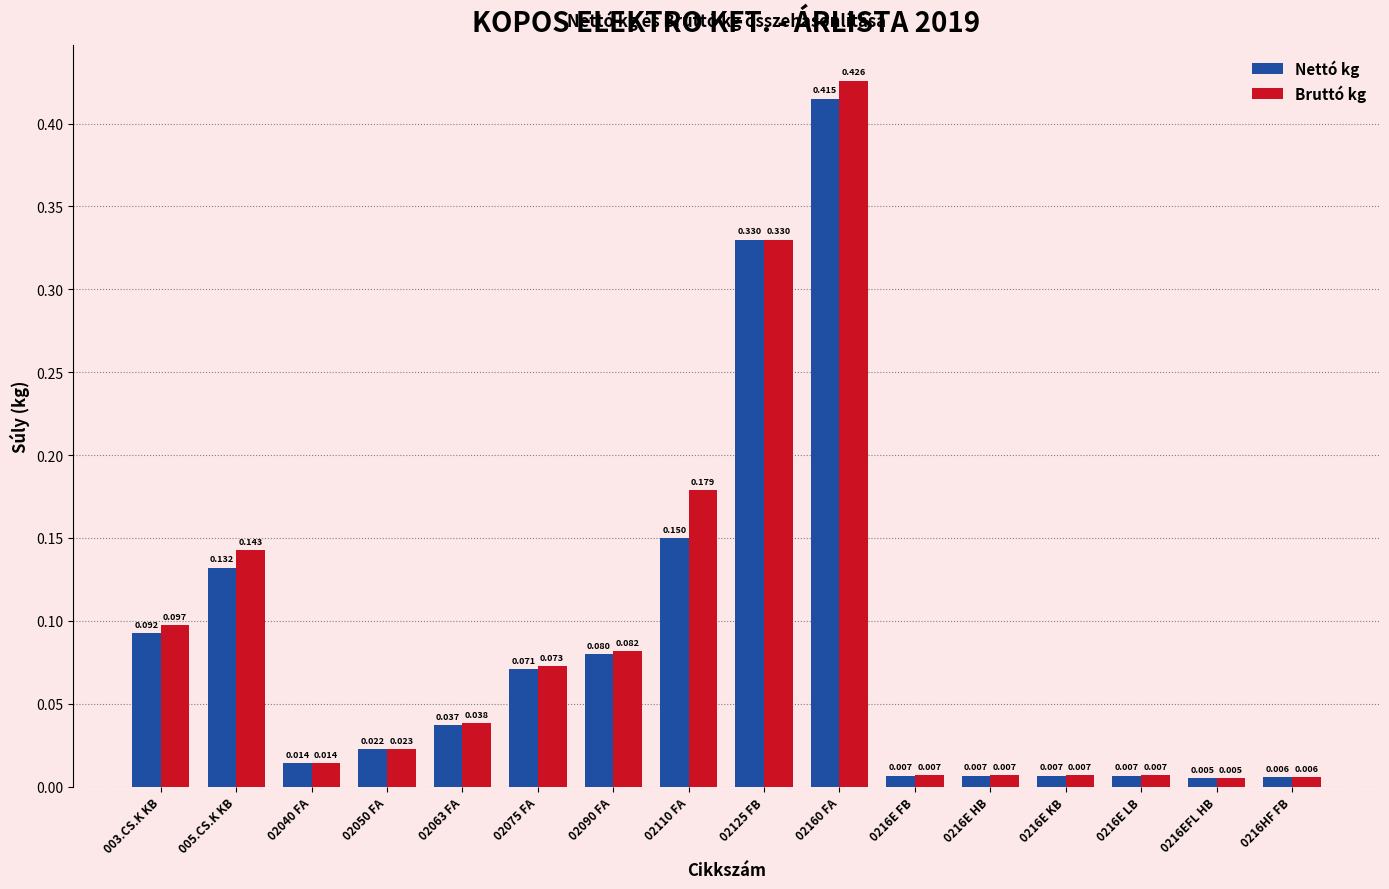

What is the label of the 11th bar from the left?

0216E FB